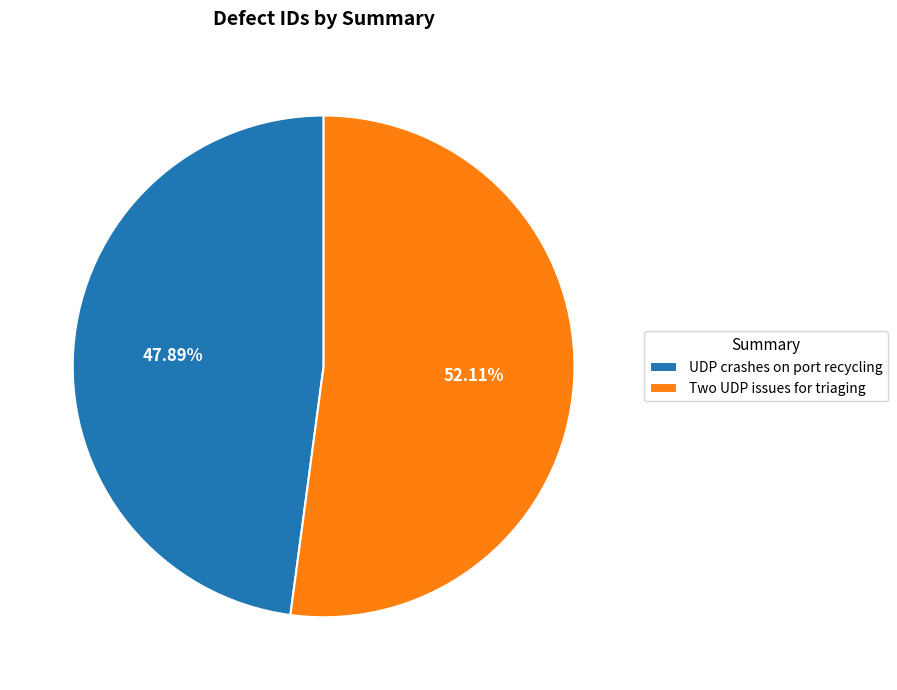

To the nearest percent, what portion does Two UDP issues for triaging represent?

52%